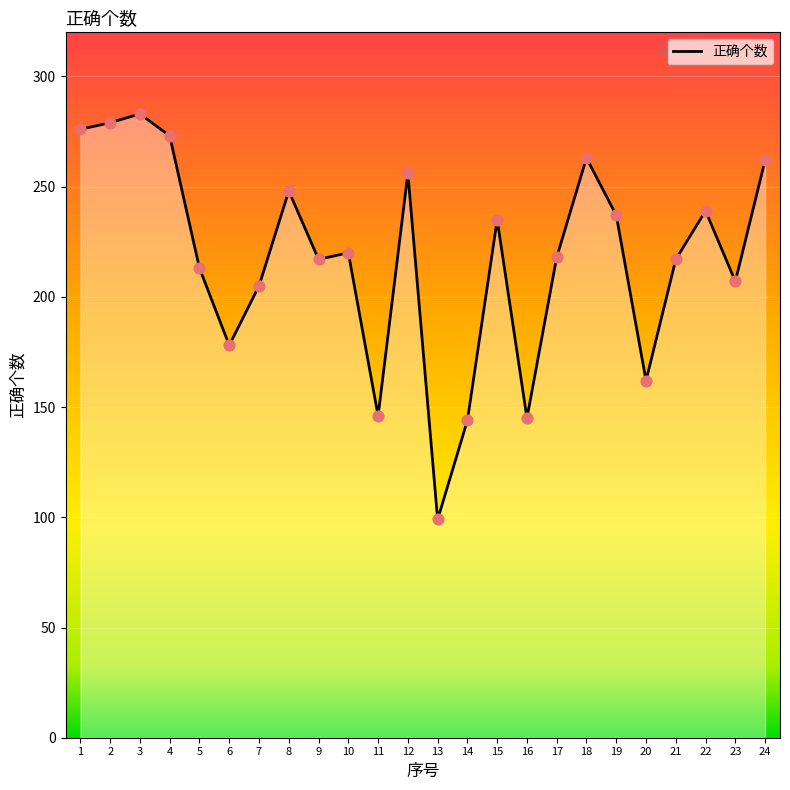

What is the change in value from 7 to 20?

-43